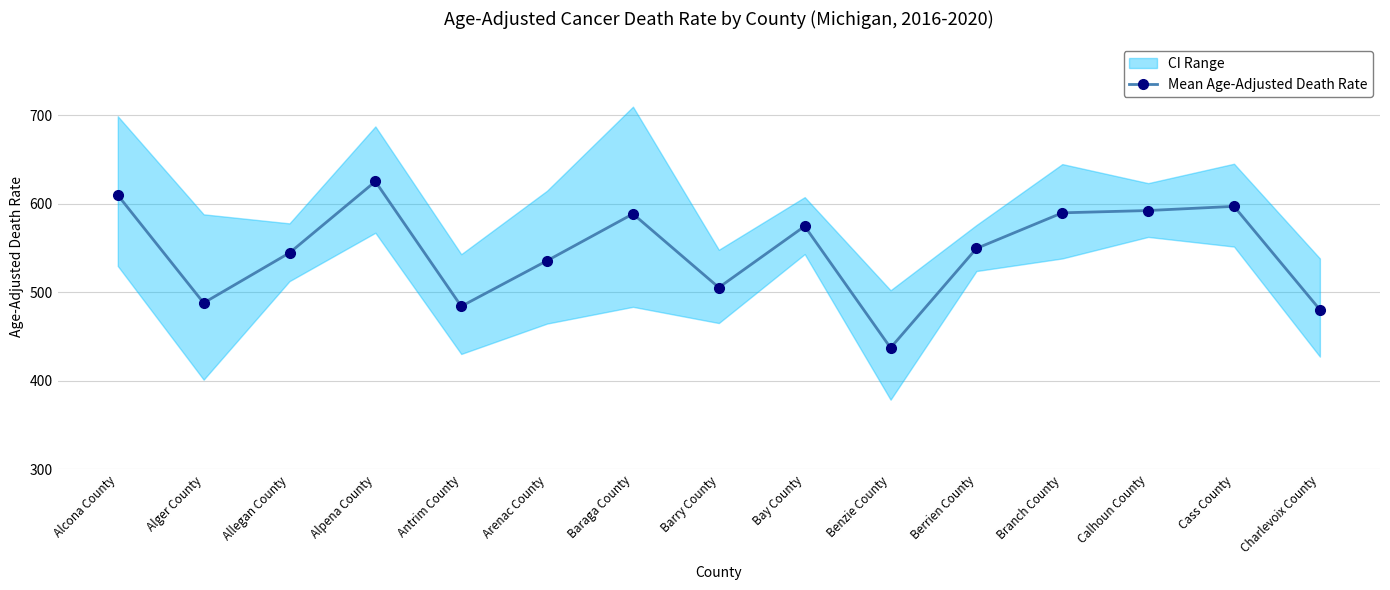

Does the chart have visible grid lines?

Yes